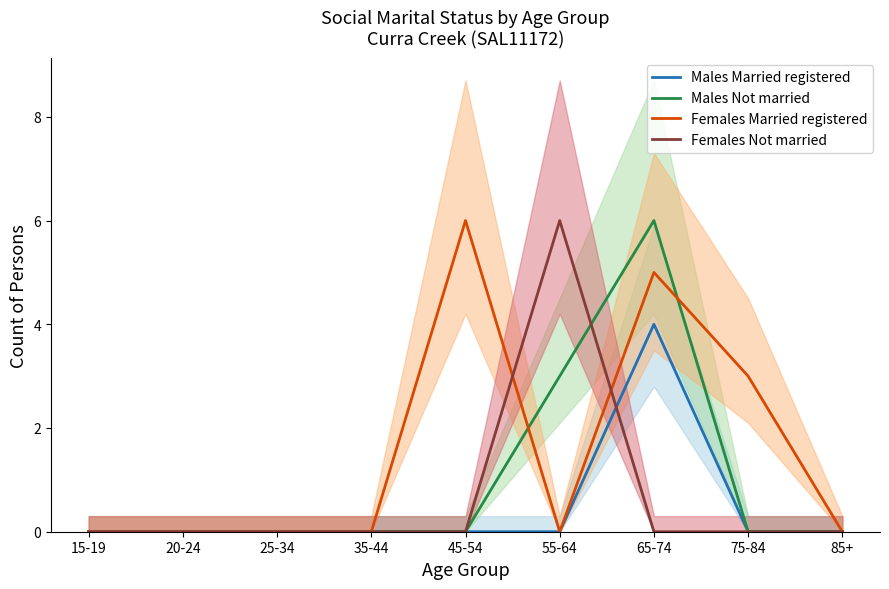

Rank the series by their average value, from highest to lowest.

Females Married registered, Males Not married, Females Not married, Males Married registered